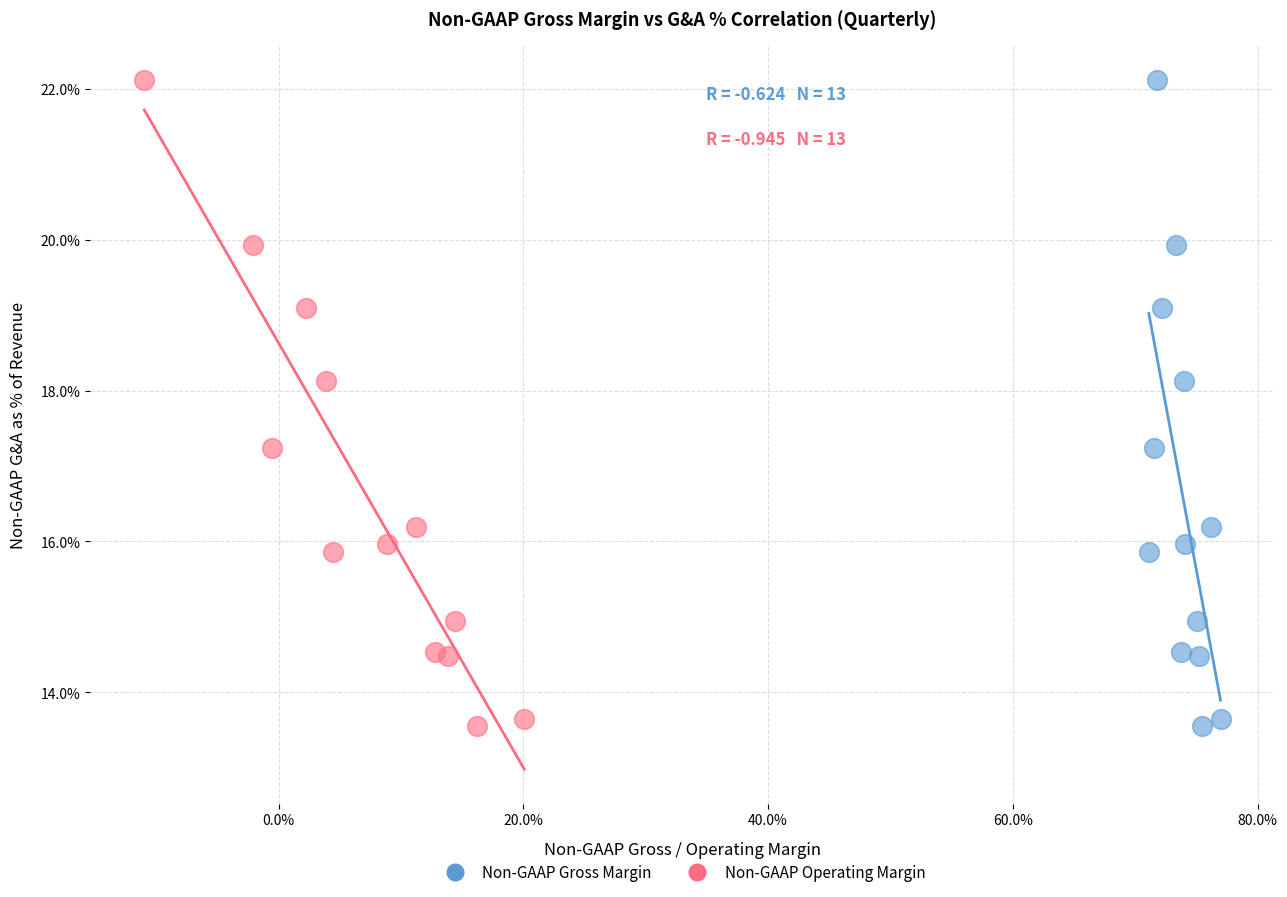

What are all the series names shown in the legend?

Non-GAAP Gross Margin, Non-GAAP Operating Margin